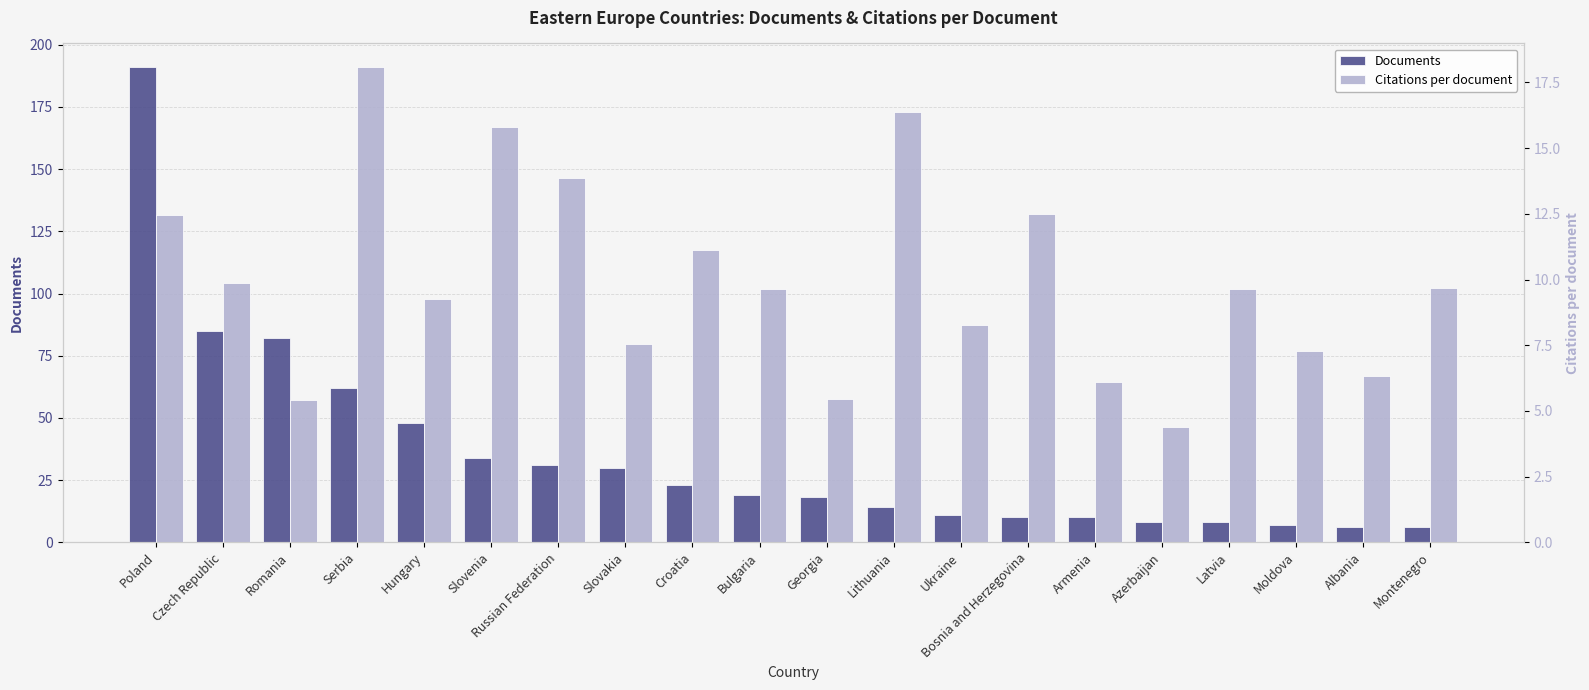

Between Russian Federation and Ukraine, which series saw the biggest shift?

Documents